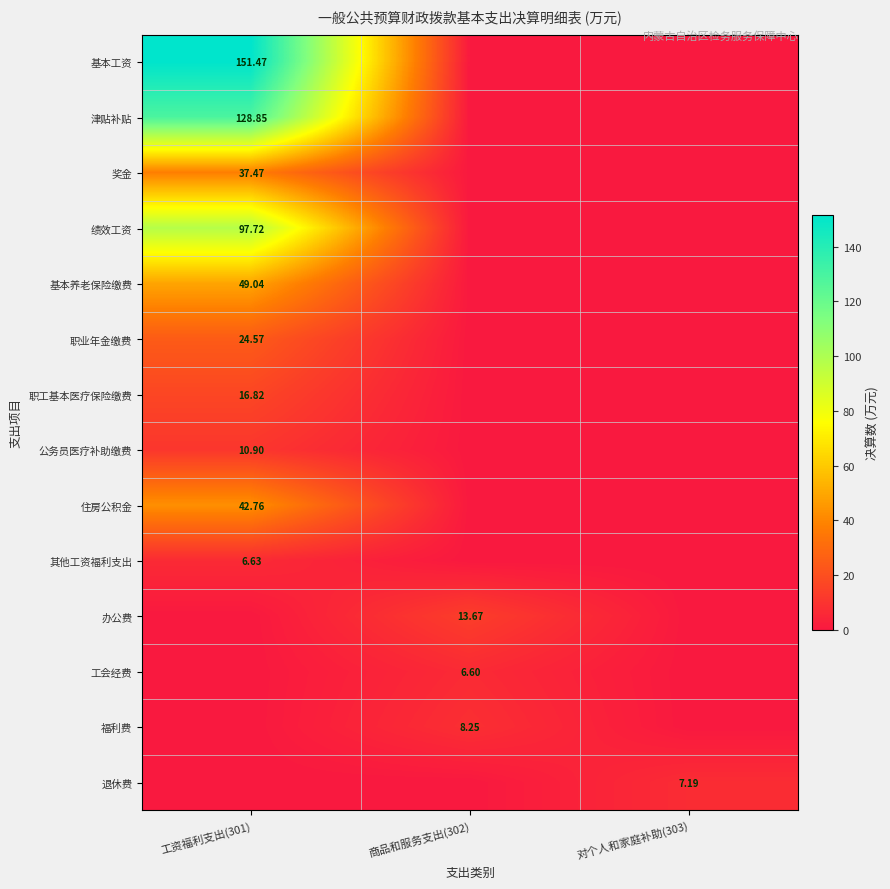

What value does the 工会经费 series have at 商品和服务支出(302)?

6.6